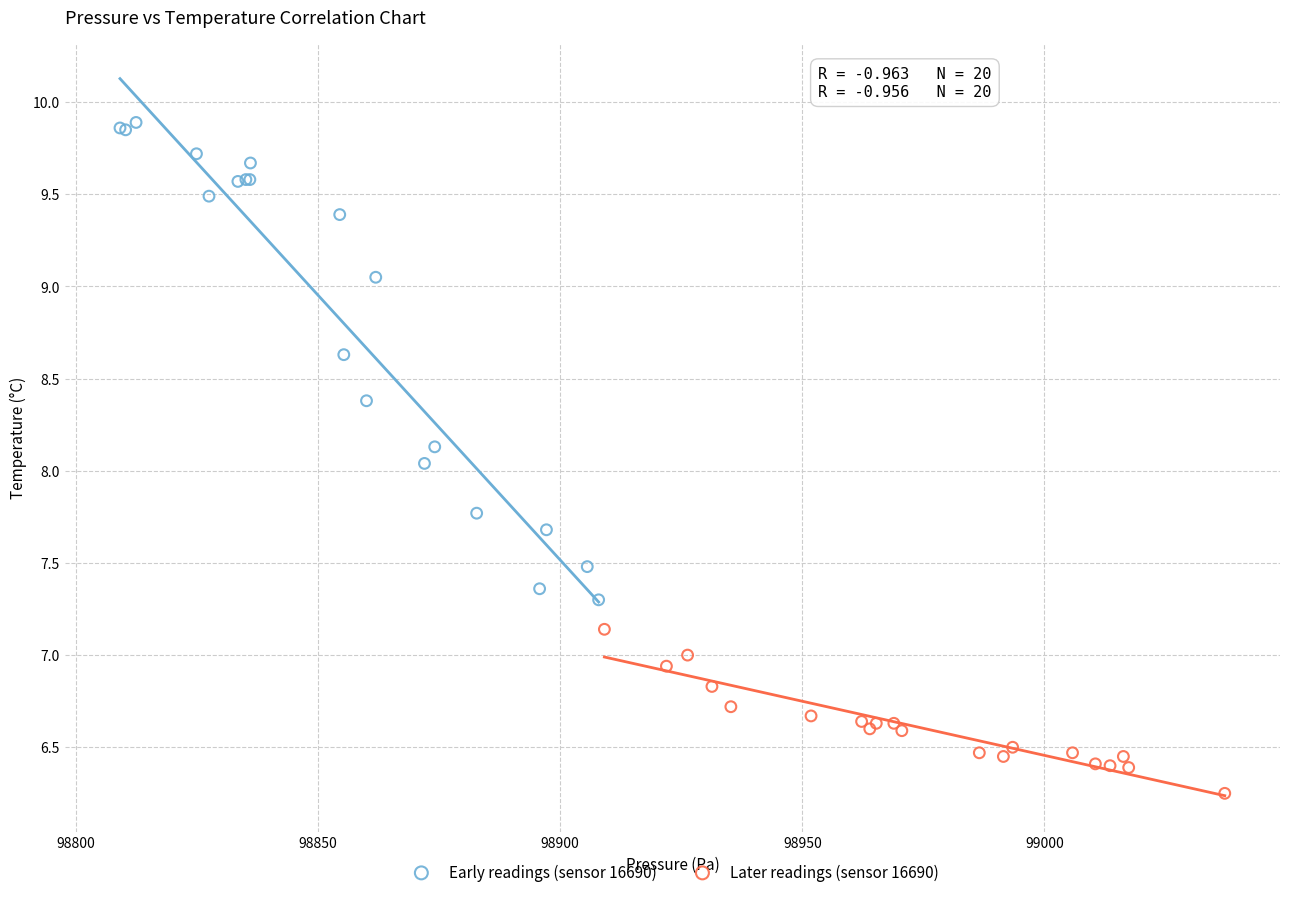

Which series contains the lowest Y value?

Later readings (sensor 16690)